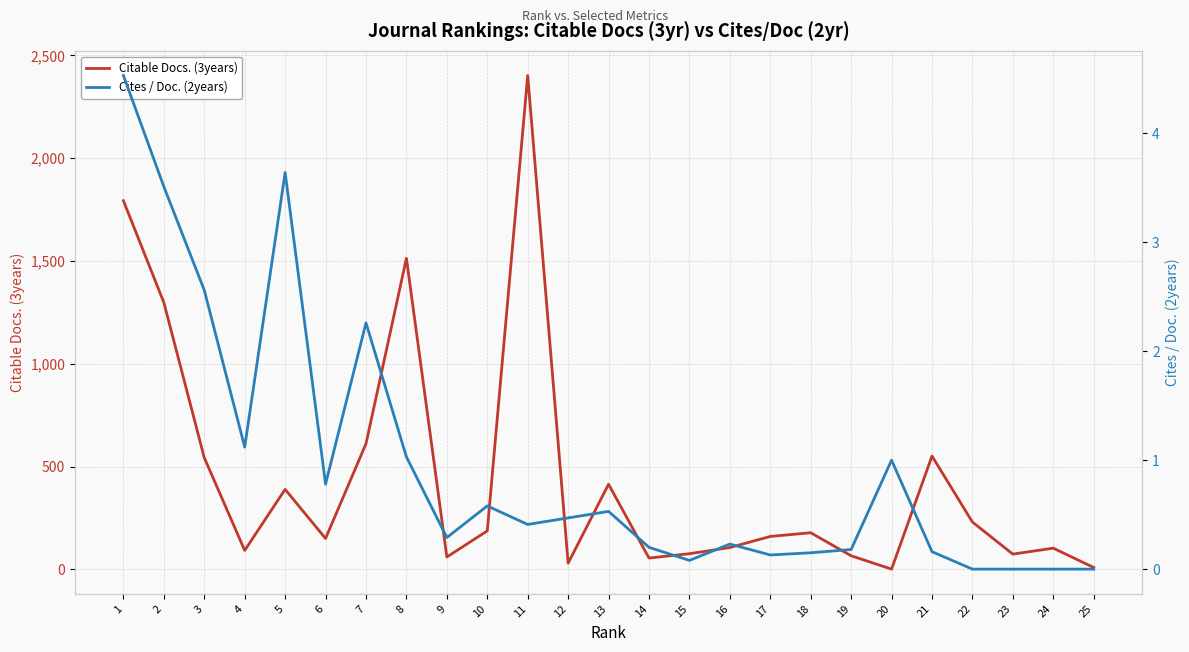

Which has a higher value, 5 or 23?

5